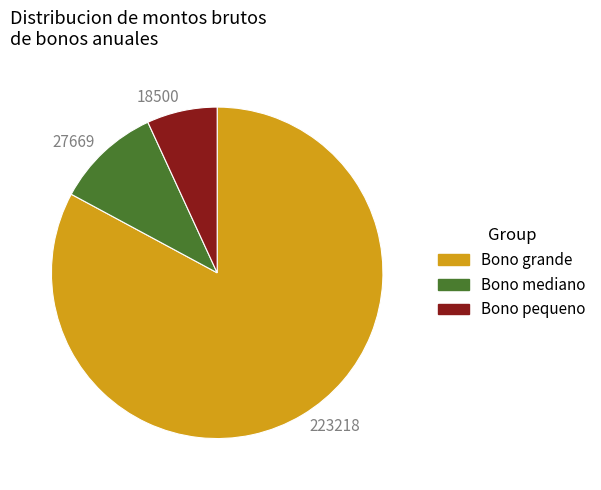

Approximately how many times larger is the value at 27669 compared to 18500?

1.5